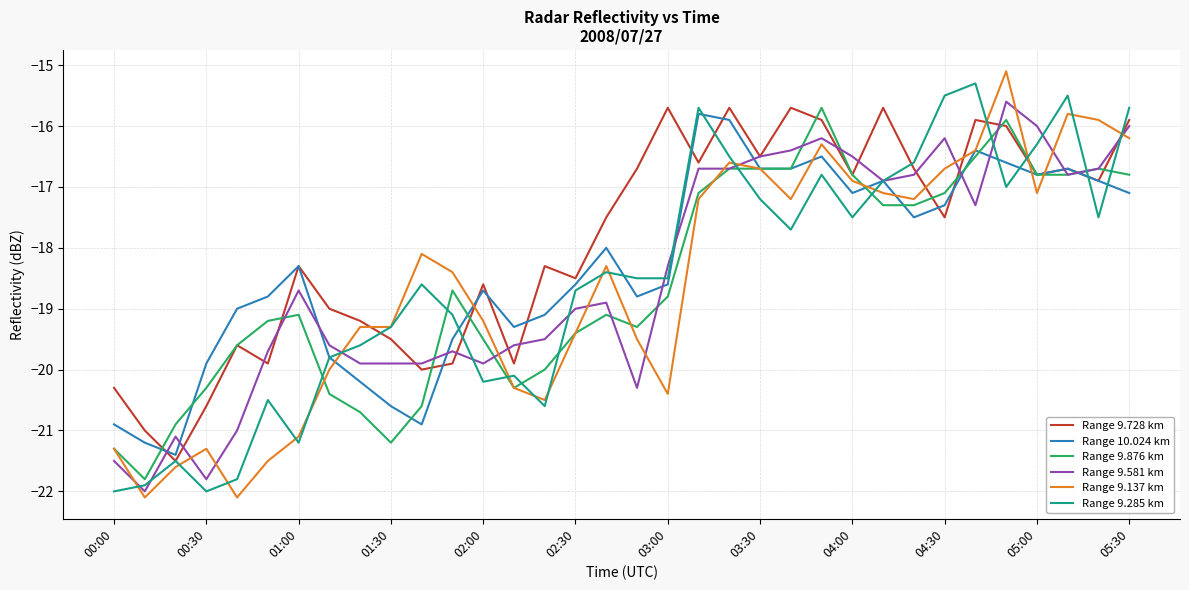

What is the minimum value shown in the chart?

-22.1